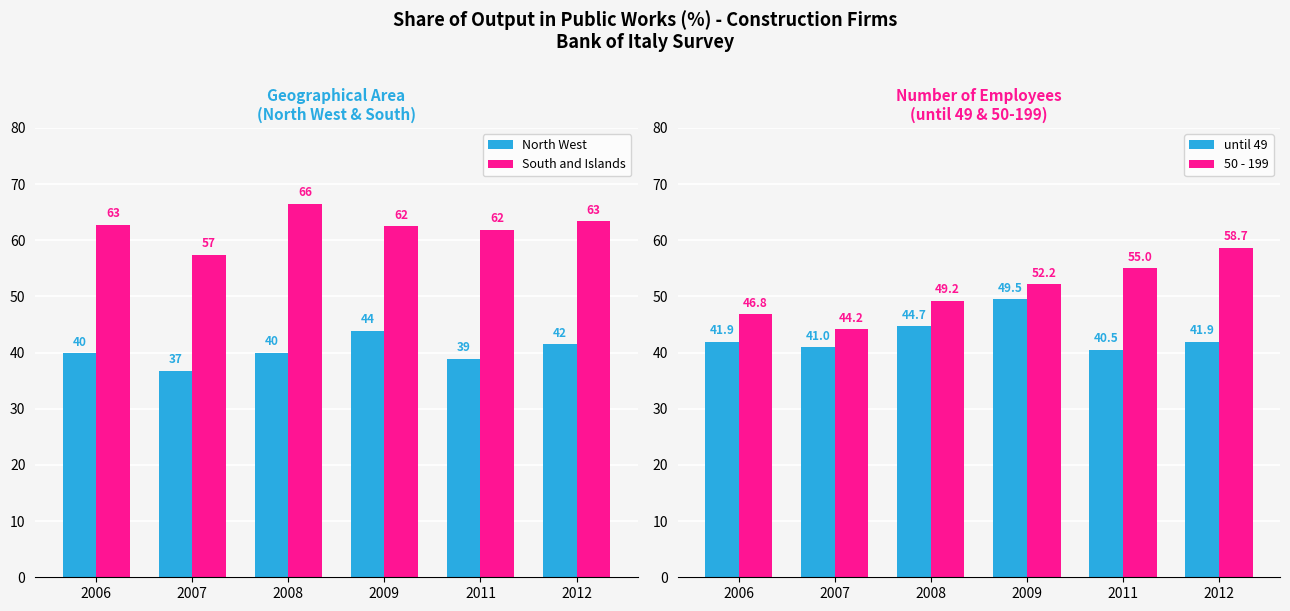

List the labels in order of North West value, smallest first.

2007, 2011, 2006, 2008, 2012, 2009